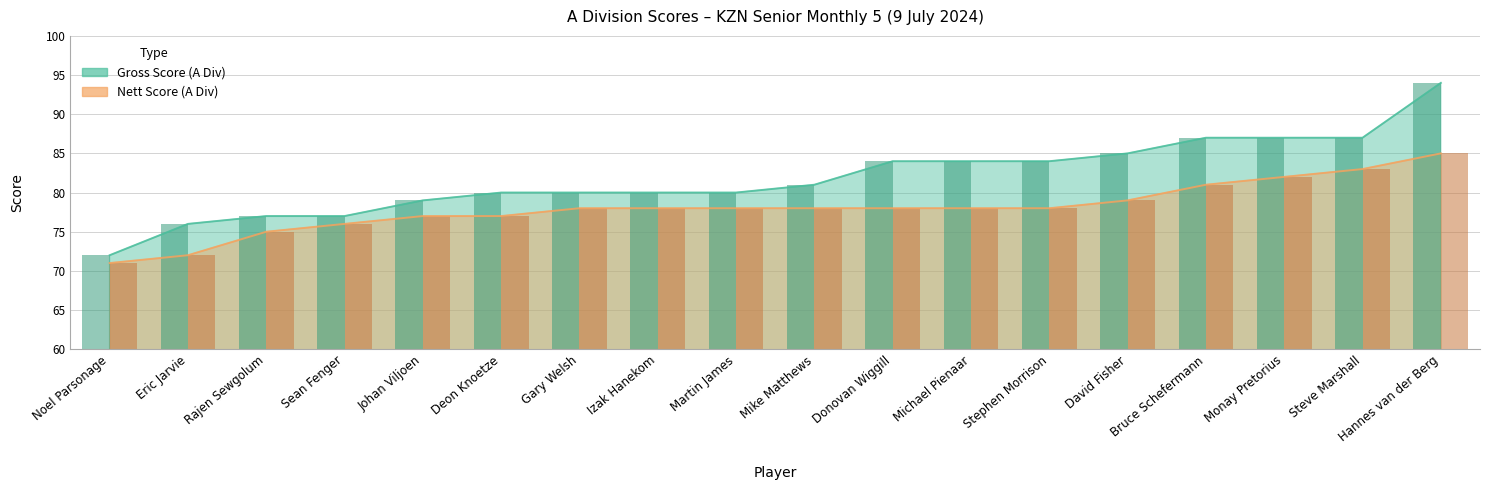

What is the lowest value of the Nett Score (A Div) series?

71